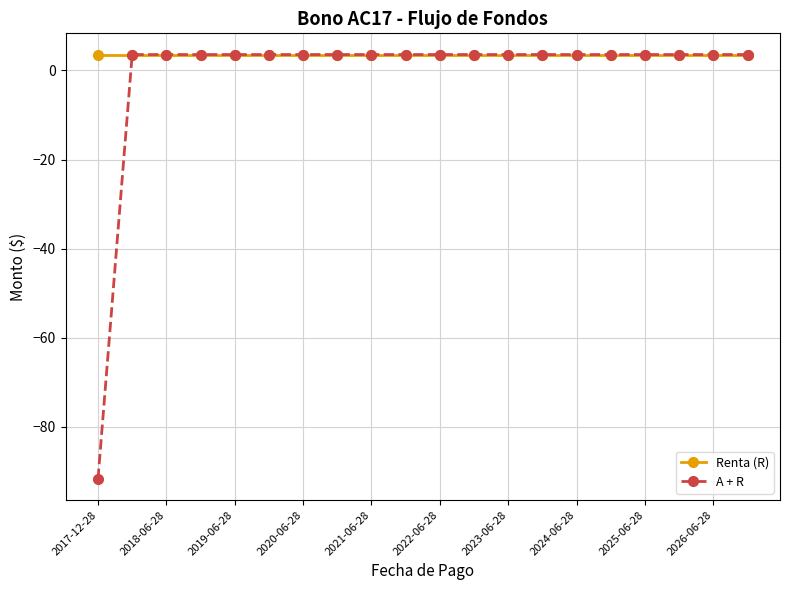

List the series in order of their overall mean, highest first.

Renta (R), A + R